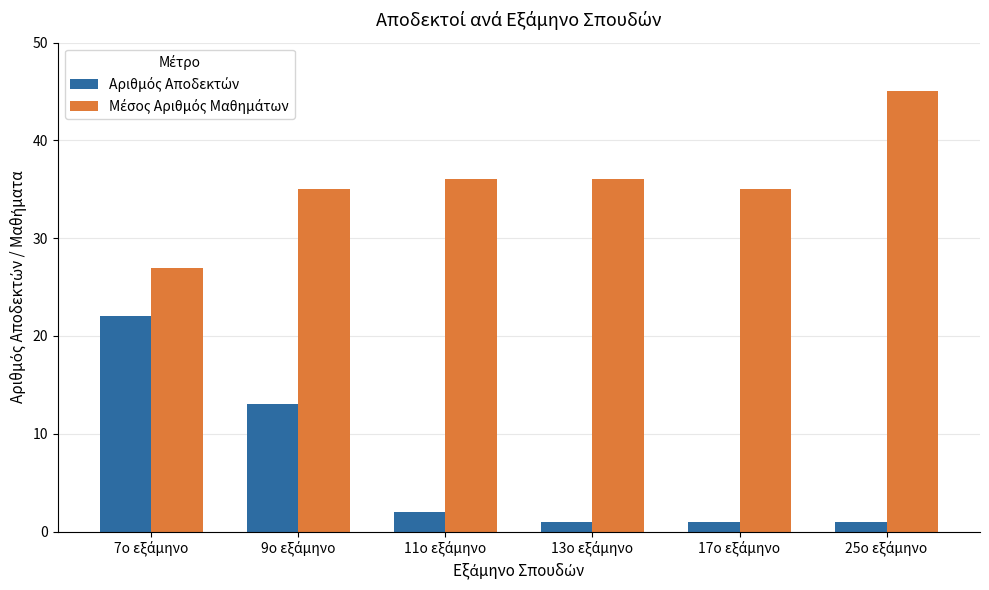

At how many categories does at least one series exceed 23?

6